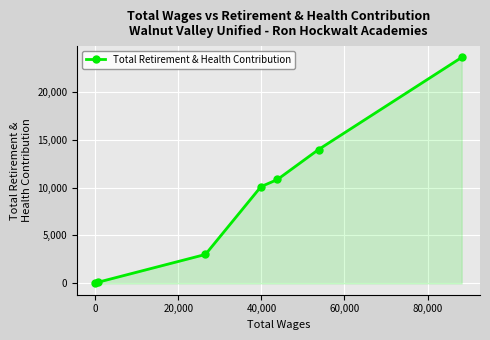

How many lines are shown in the chart?

1